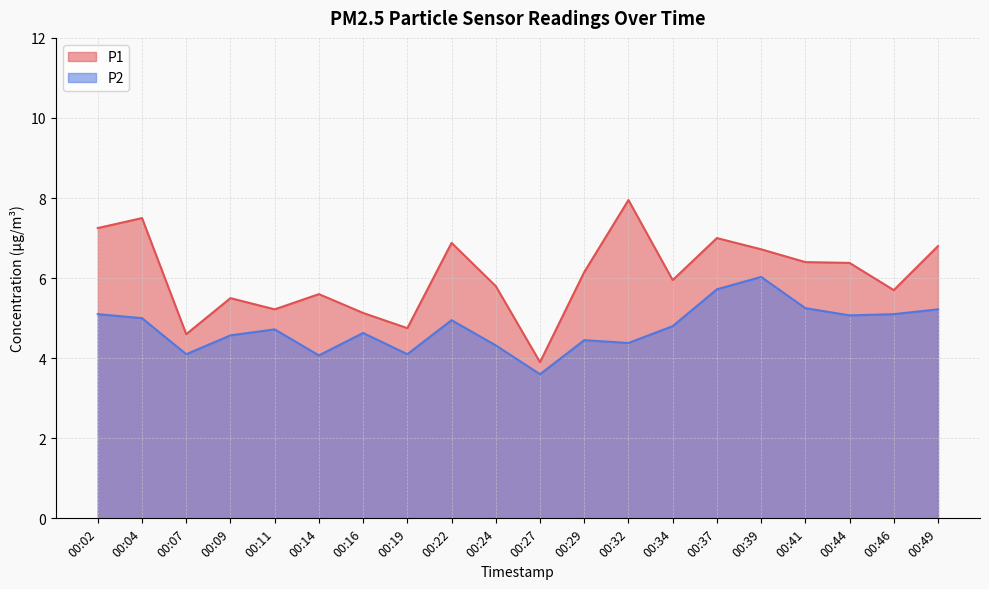

What value does the P2 series have at 00:37?

5.7